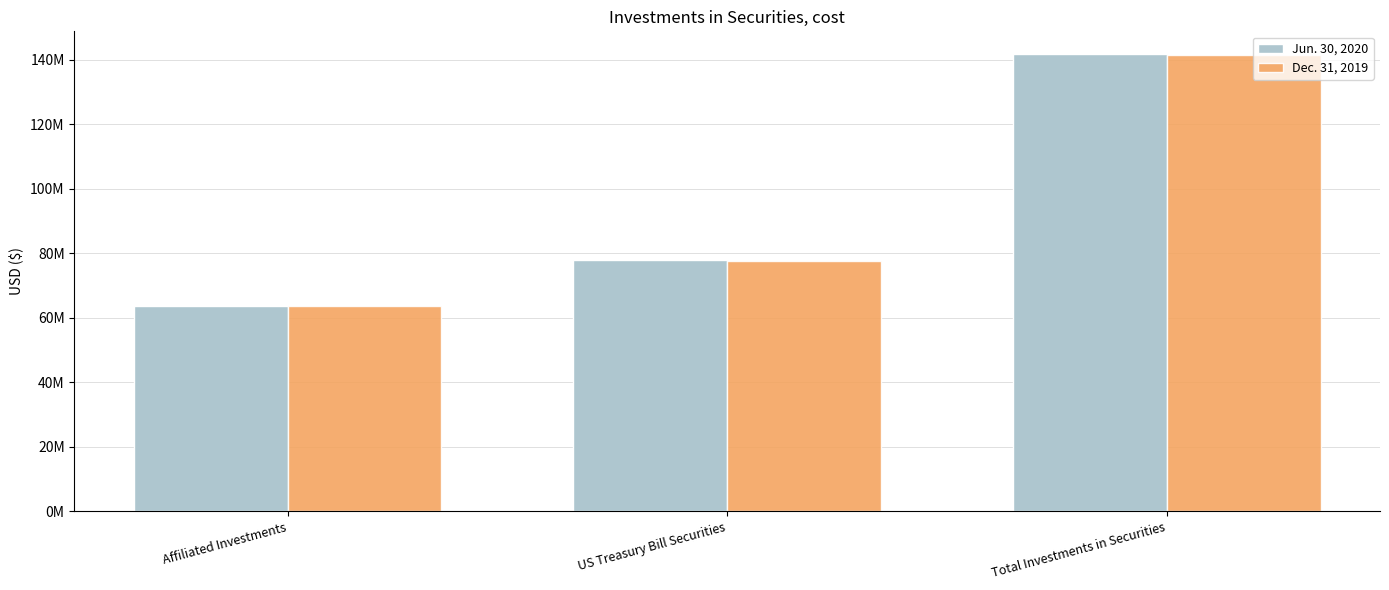

Are the bars grouped side by side (vs. stacked)?

Yes